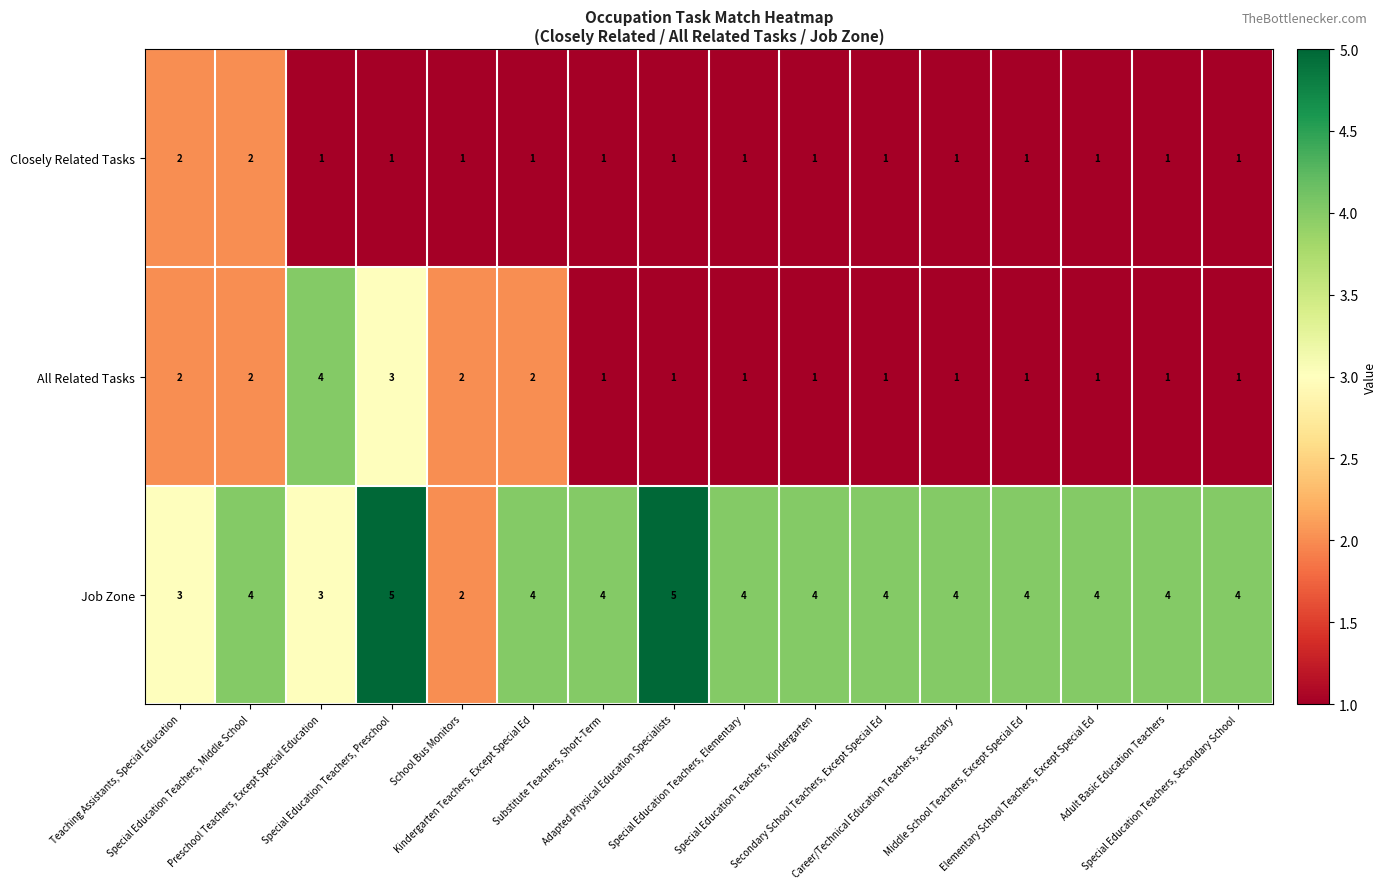

How many categories are shown in the chart?

16